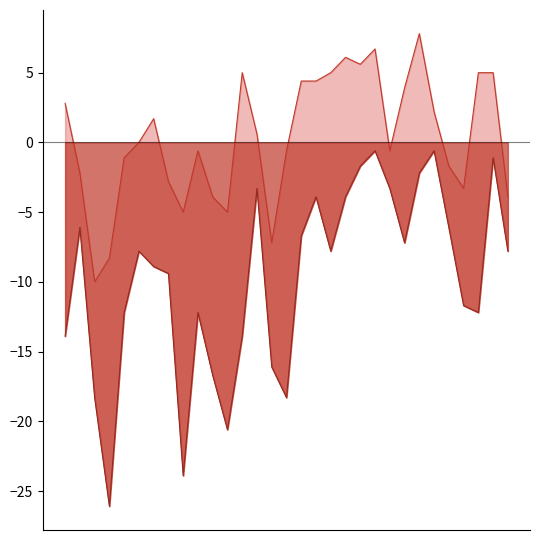

How many data points in Min Temp (°C) are less than -7?

19